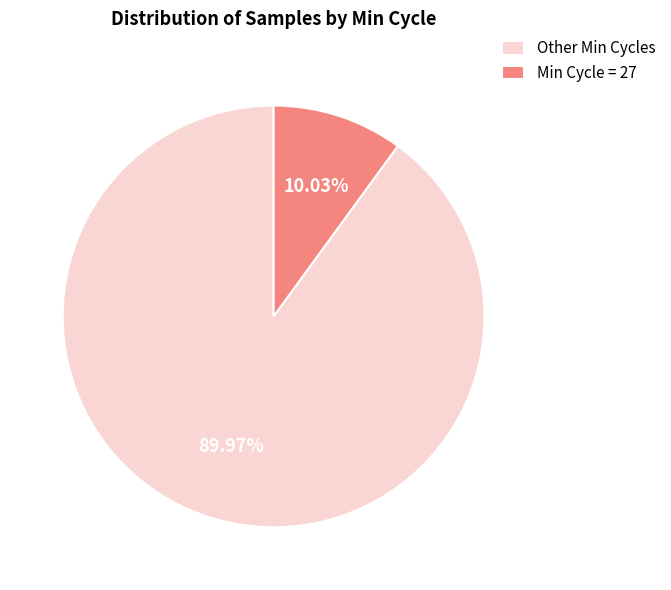

Combined, do Other Min Cycles and Min Cycle = 27 account for over 50%?

Yes